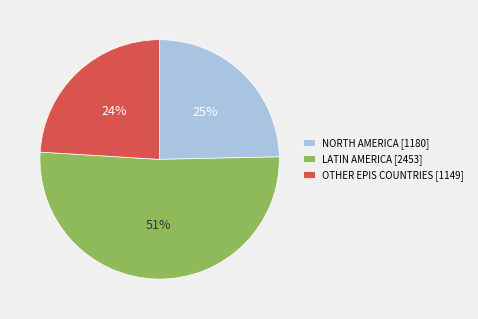

How many slices are in this pie chart?

3